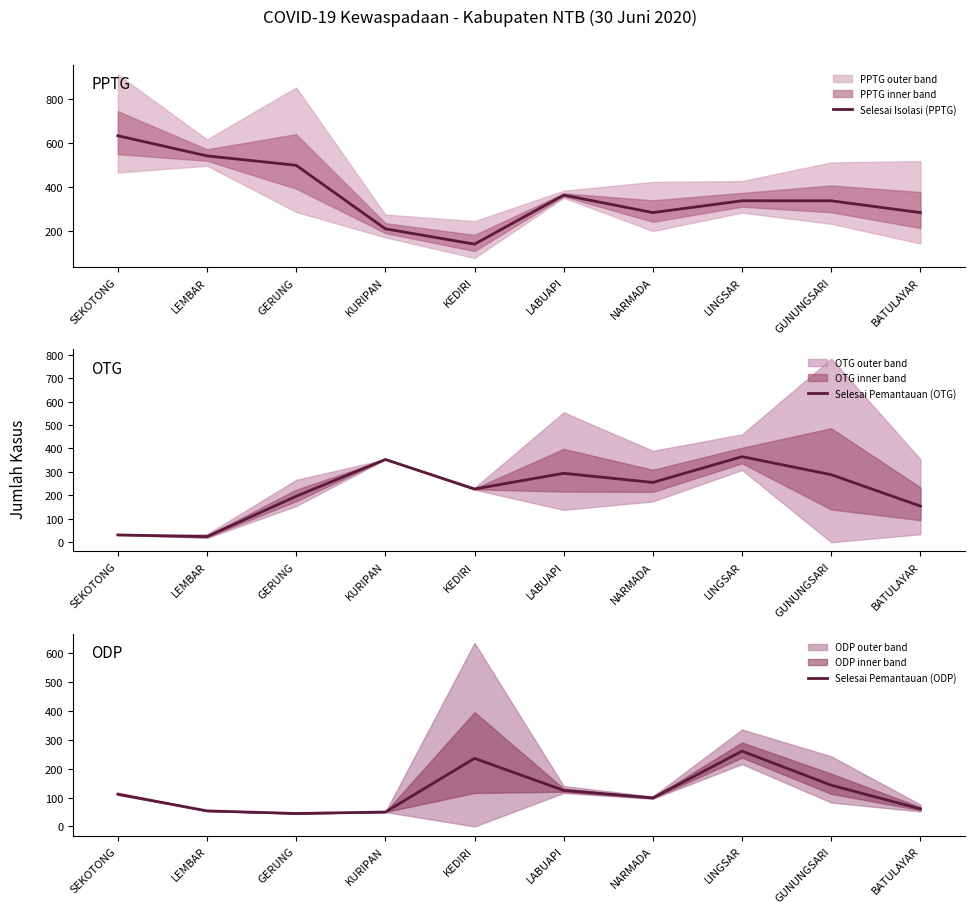

In Selesai Isolasi (PPTG), how many points are higher than both neighbors (excluding endpoints)?

1